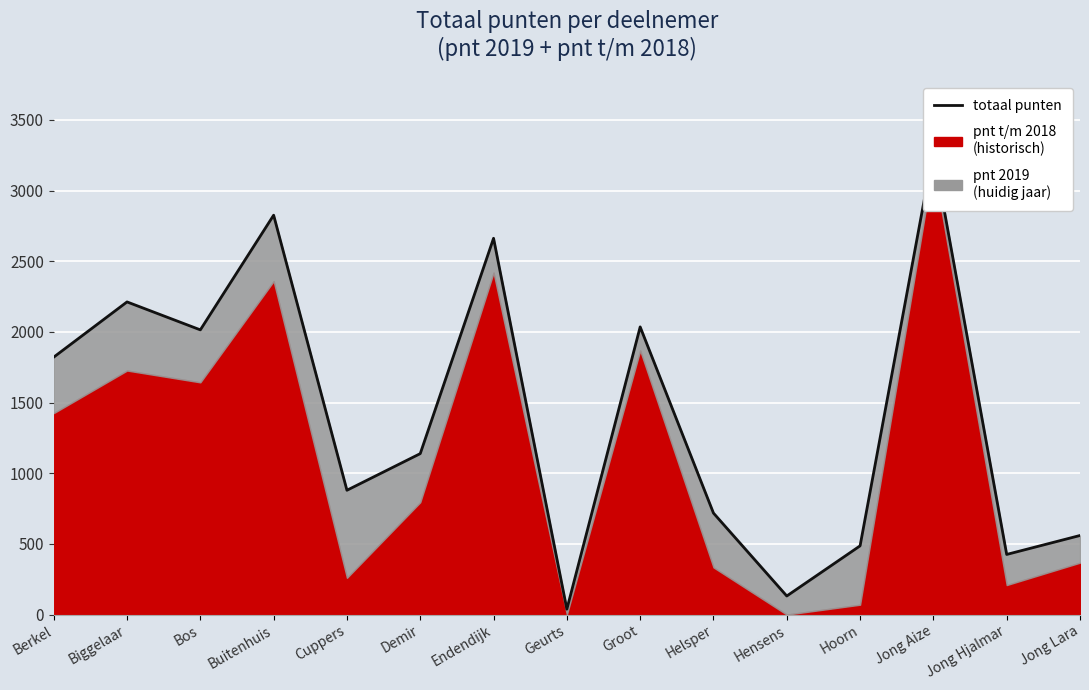

Reading left to right, extract all data points from this chart.

1821.3	2212.0	2014.2	2825.5	879.6	1138.7	2662.1	38.3	2035.2	718.1	131.5	486.3	3283.0	425.6	559.6